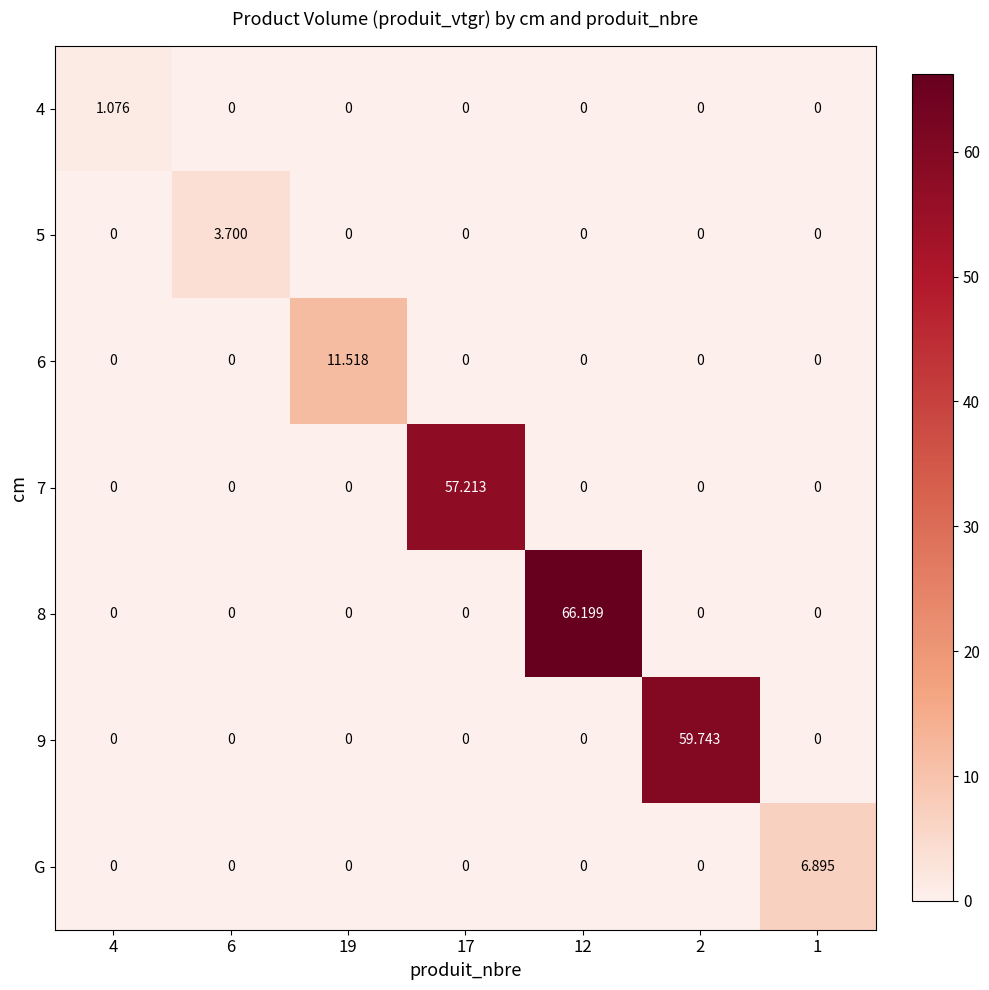

Which series has the largest total across all categories?

8